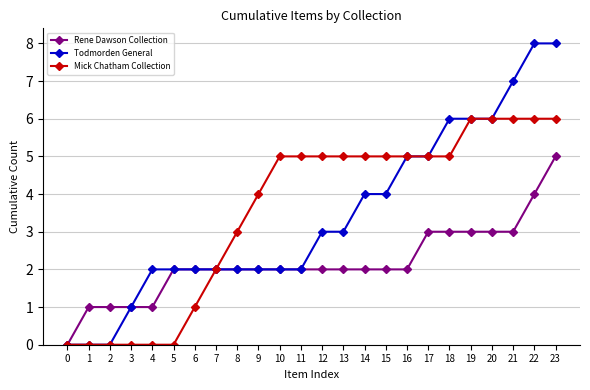

Is the value of Rene Dawson Collection at 4 greater than the value of Todmorden General at 20?

No